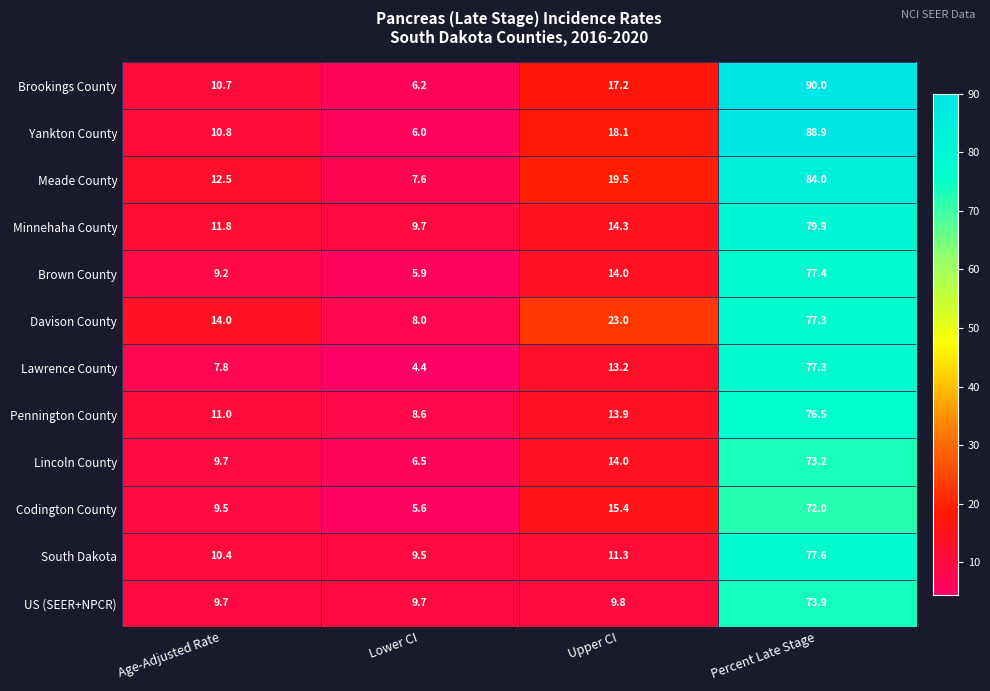

Count the number of categories in the chart.

4